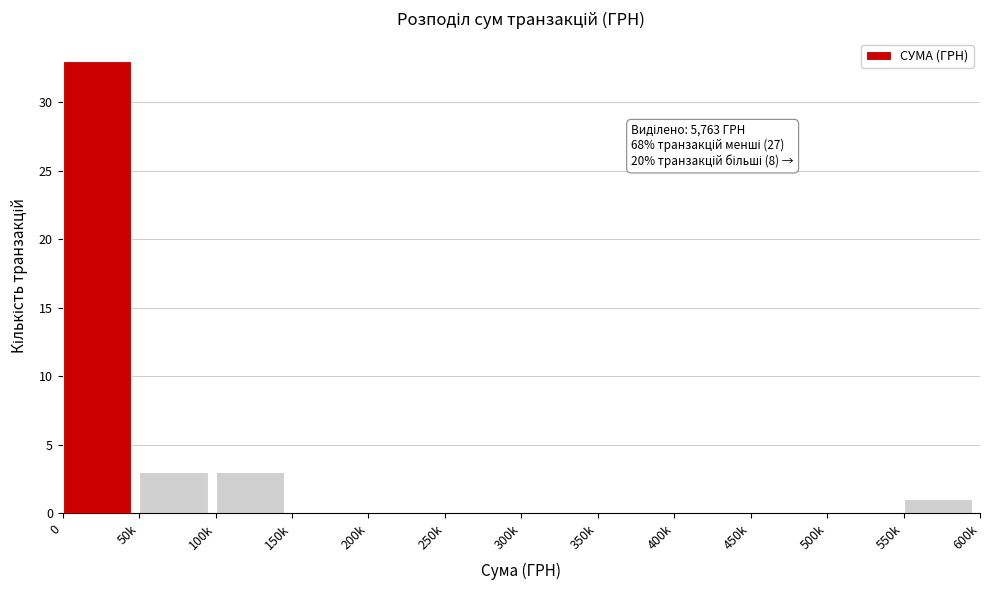

Reading right to left, list all the values displayed in this chart.

550k=1	500k=0	450k=0	400k=0	350k=0	300k=0	250k=0	200k=0	150k=0	100k=3	50k=3	0=33